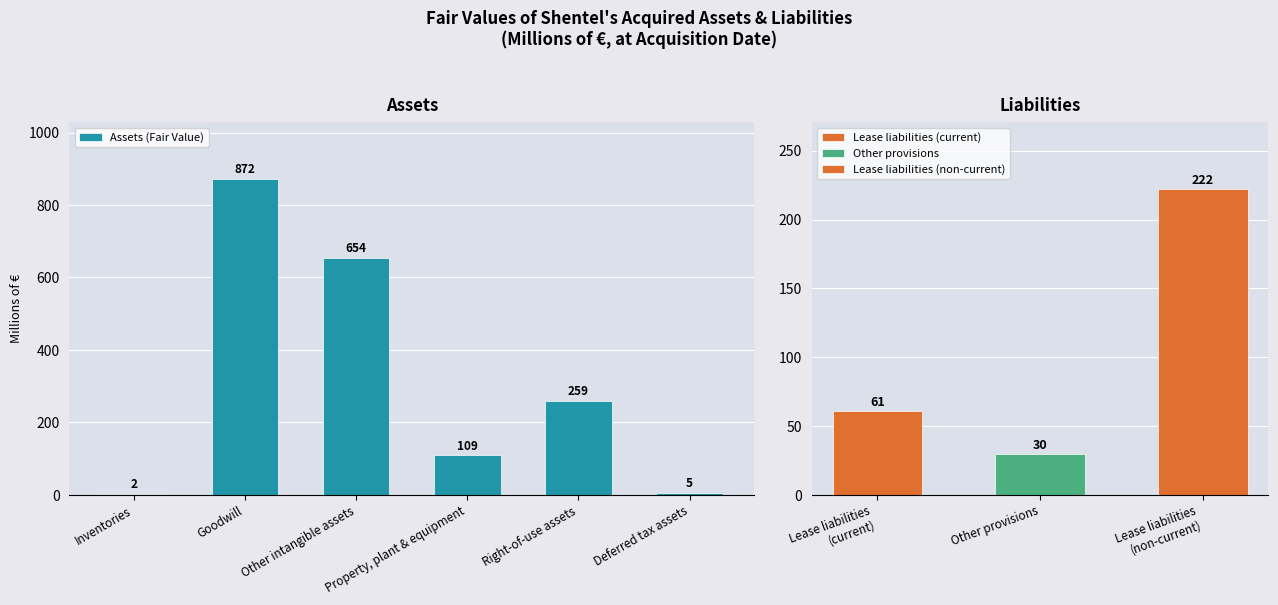

What is the average value?

317